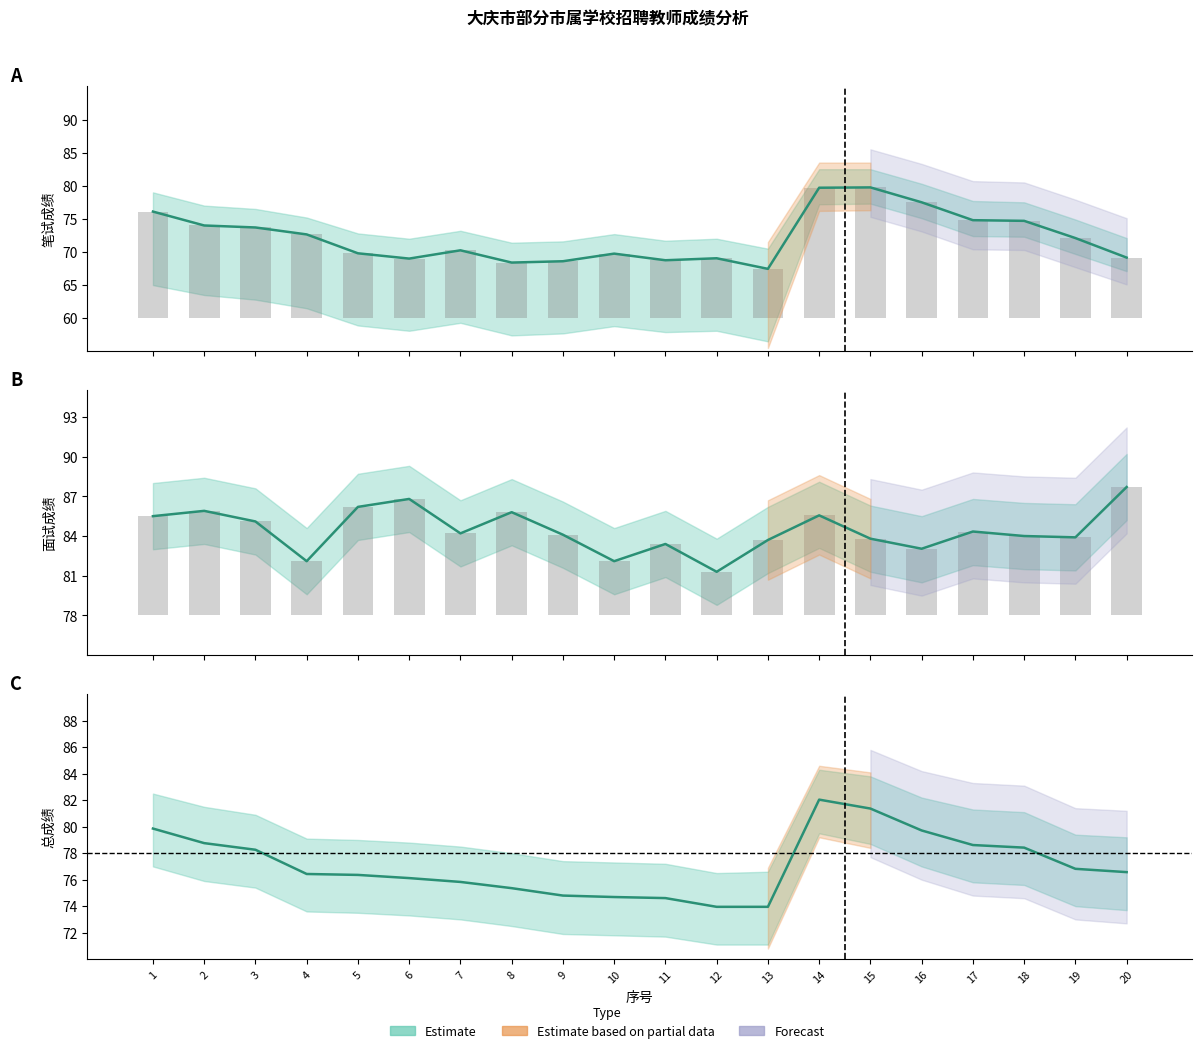

What is the value of the 面试成绩 bar at the 6th from the left?

86.8